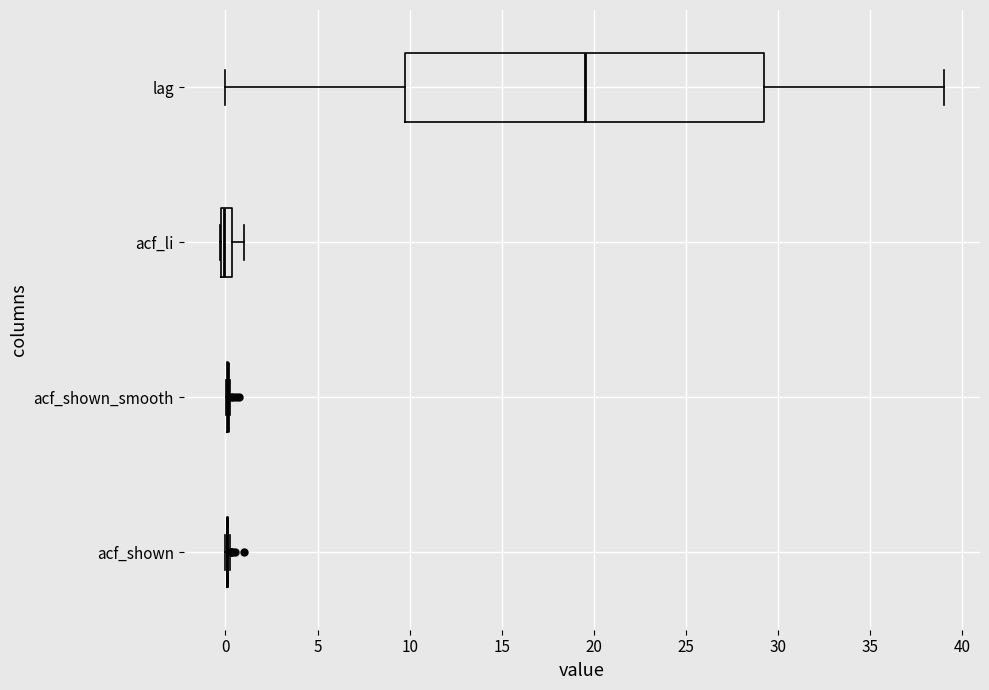

Comparing the boxes themselves (not the whiskers), which one is the widest?

lag